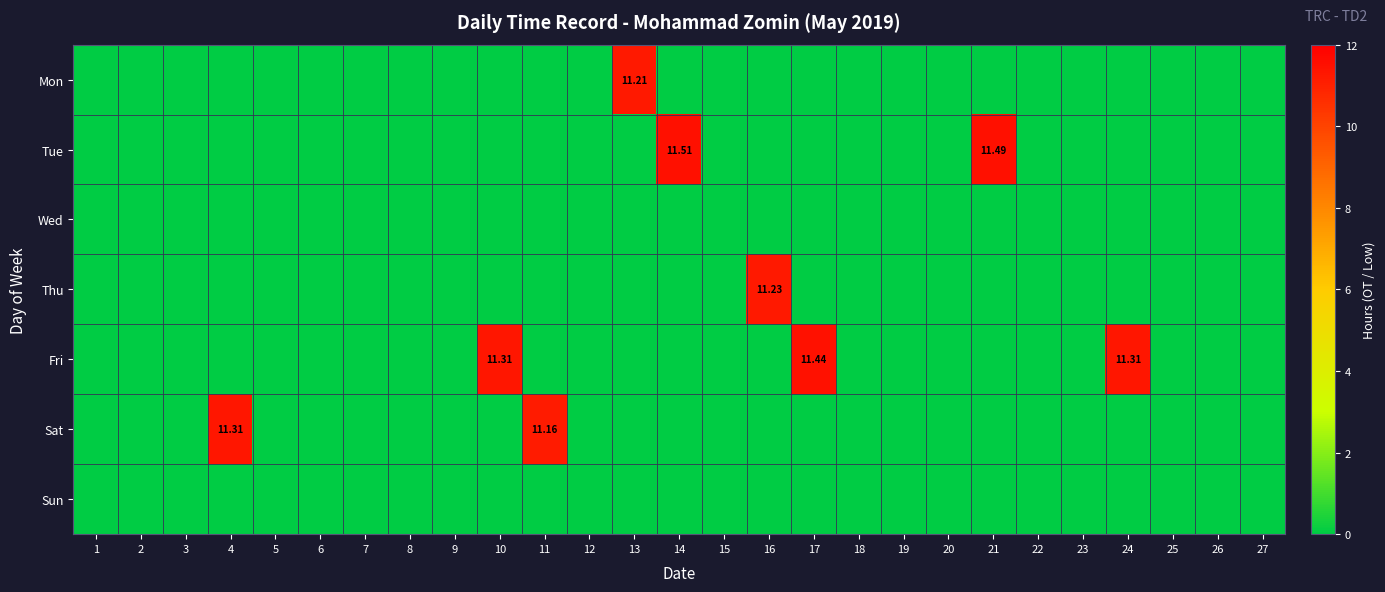

How many categories are shown in the chart?

27